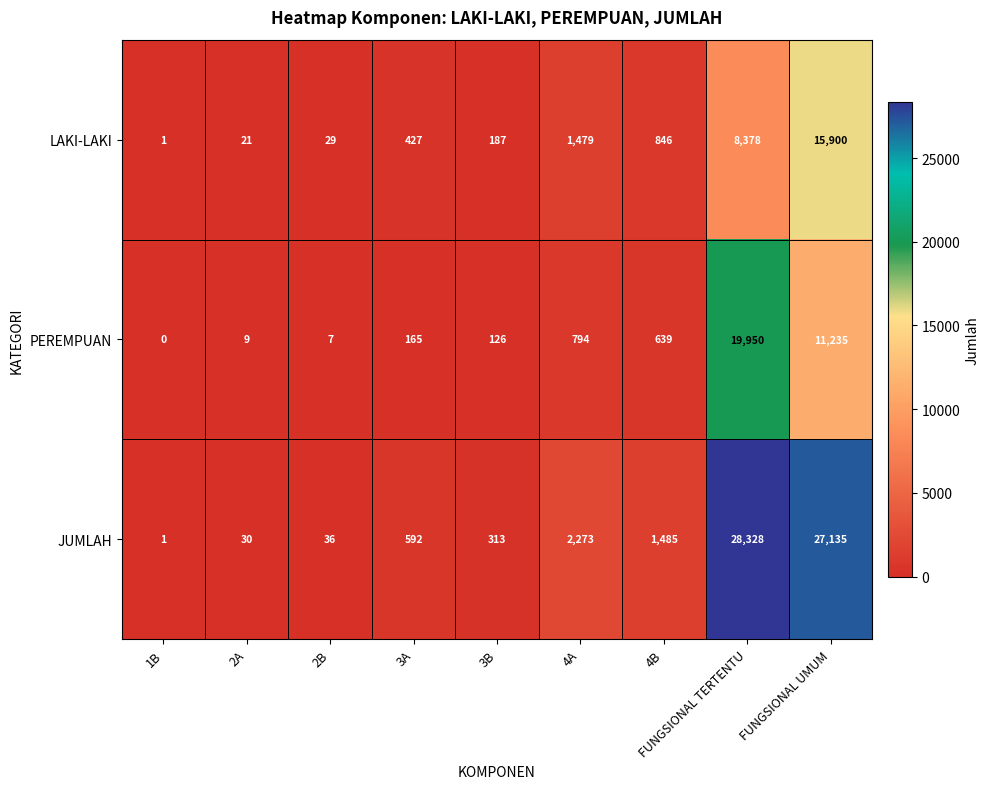

At which category is the sum across all series the highest?

FUNGSIONAL TERTENTU